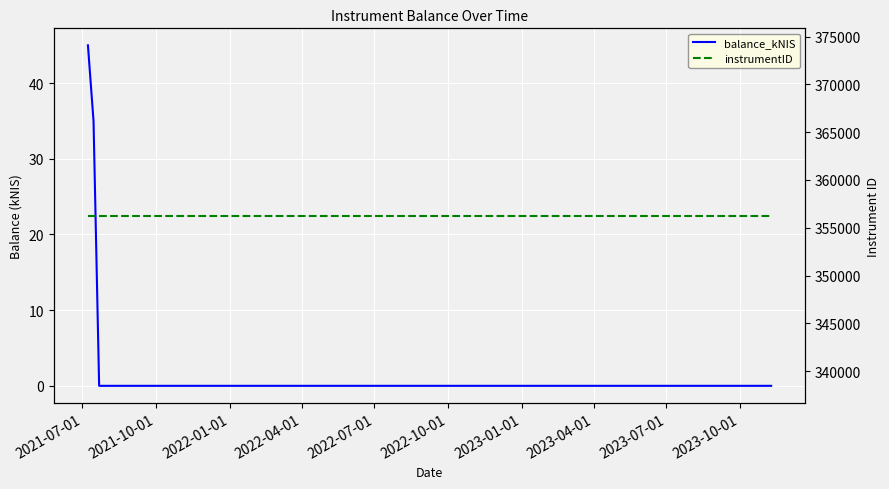

The value of balance_kNIS at 2021-07-01 is 27.5. True or false?

False